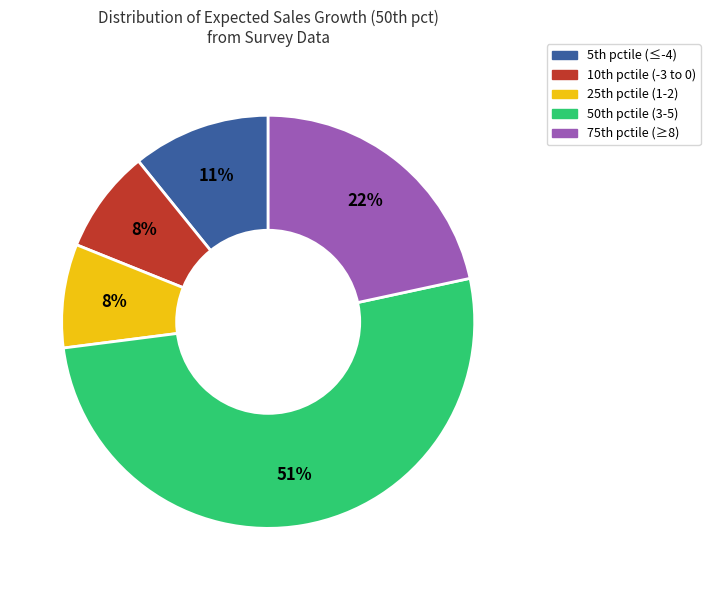

To the nearest percent, what is the average slice percentage?

20%